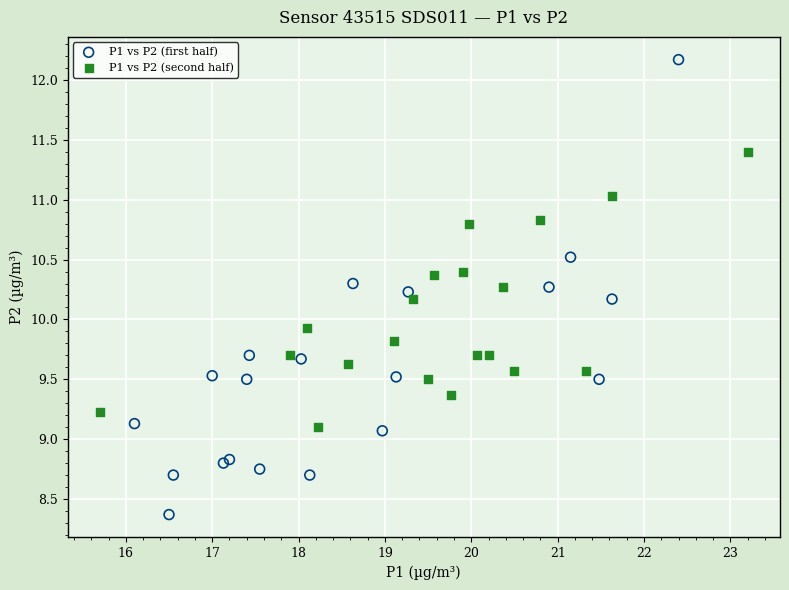

Which series has the widest spread of Y values?

P1 vs P2 (first half)